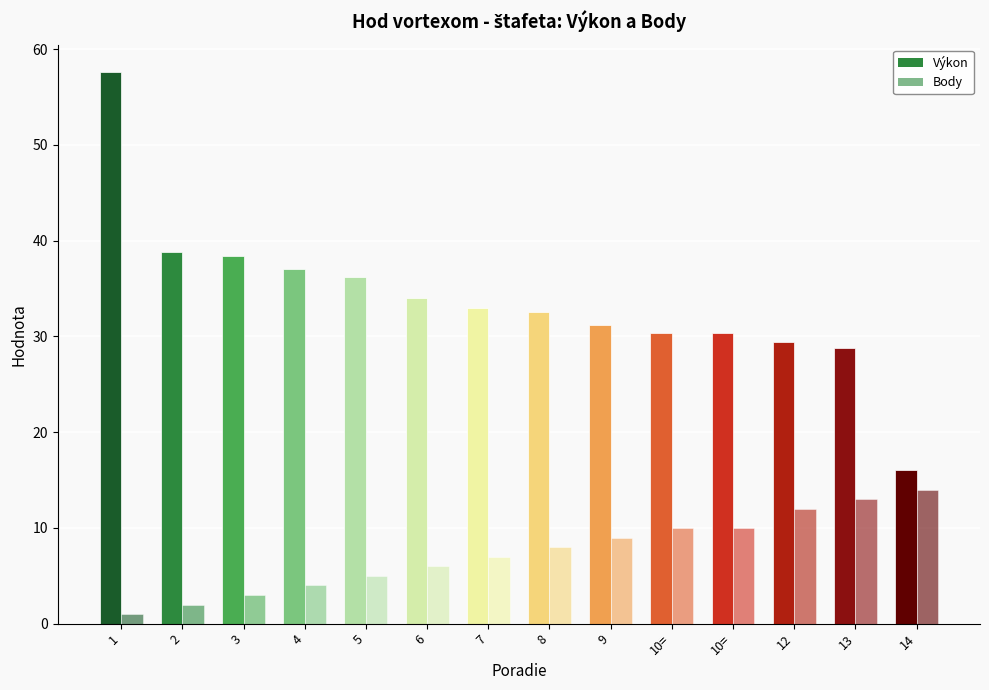

At which category is the sum across all series the highest?

1